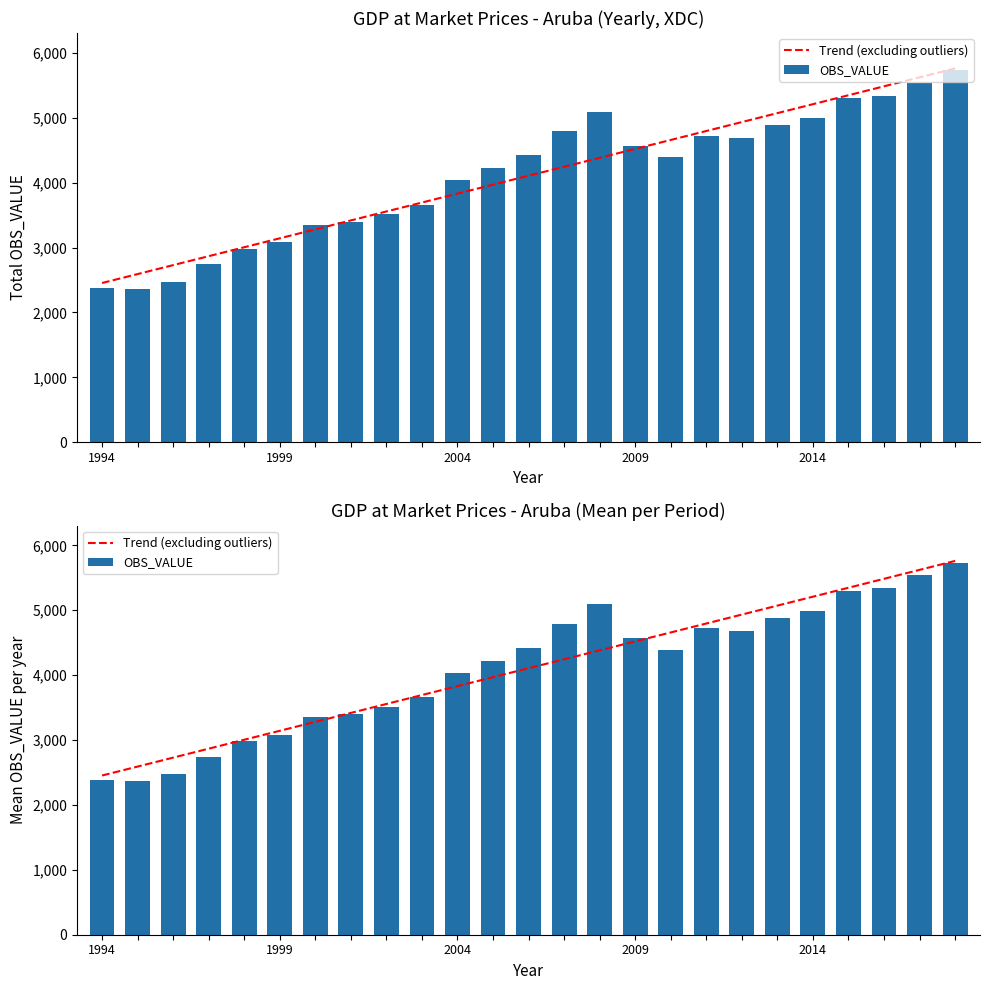

The OBS_VALUE series shows 808.8 at 5. True or false?

False